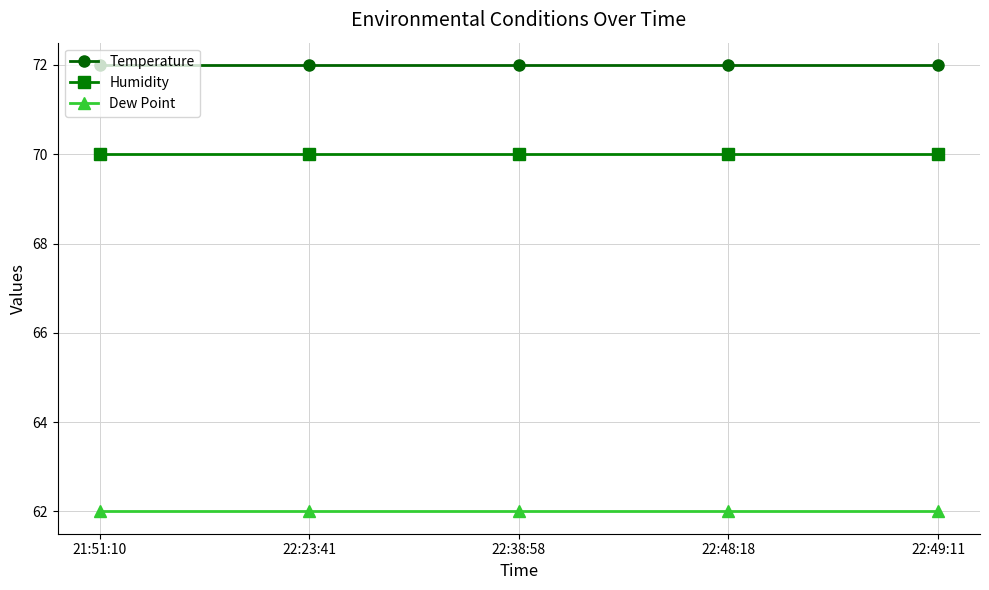

What is the maximum value shown in the chart?

72